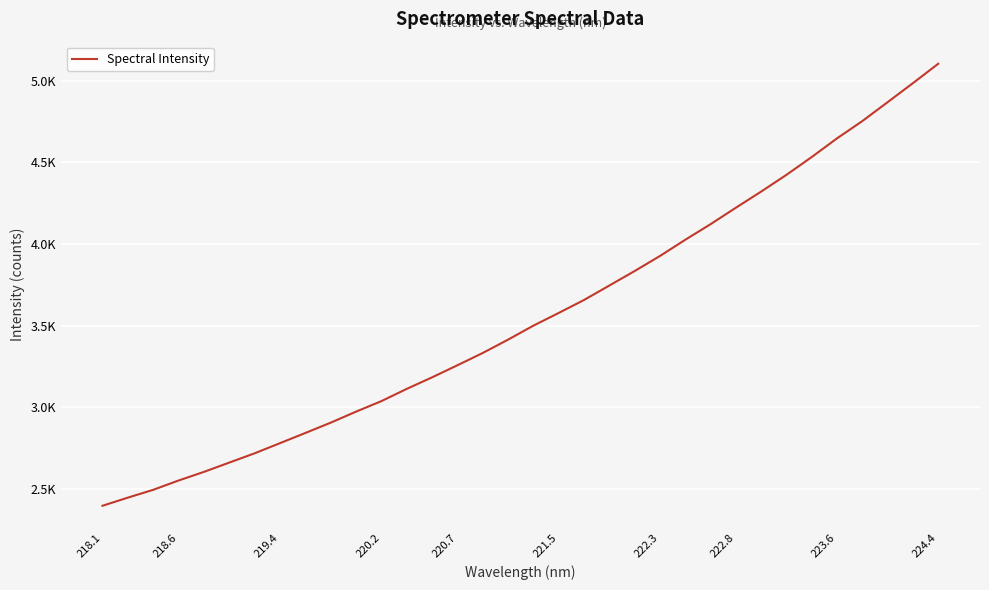

Does the chart have visible grid lines?

Yes